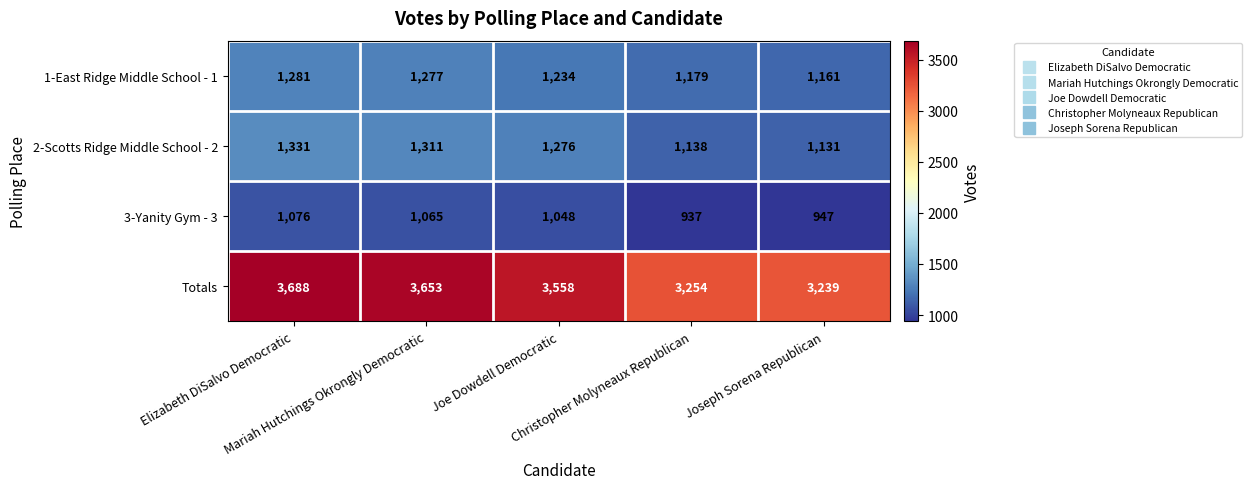

What is the total value across all series at Elizabeth DiSalvo Democratic?

7376